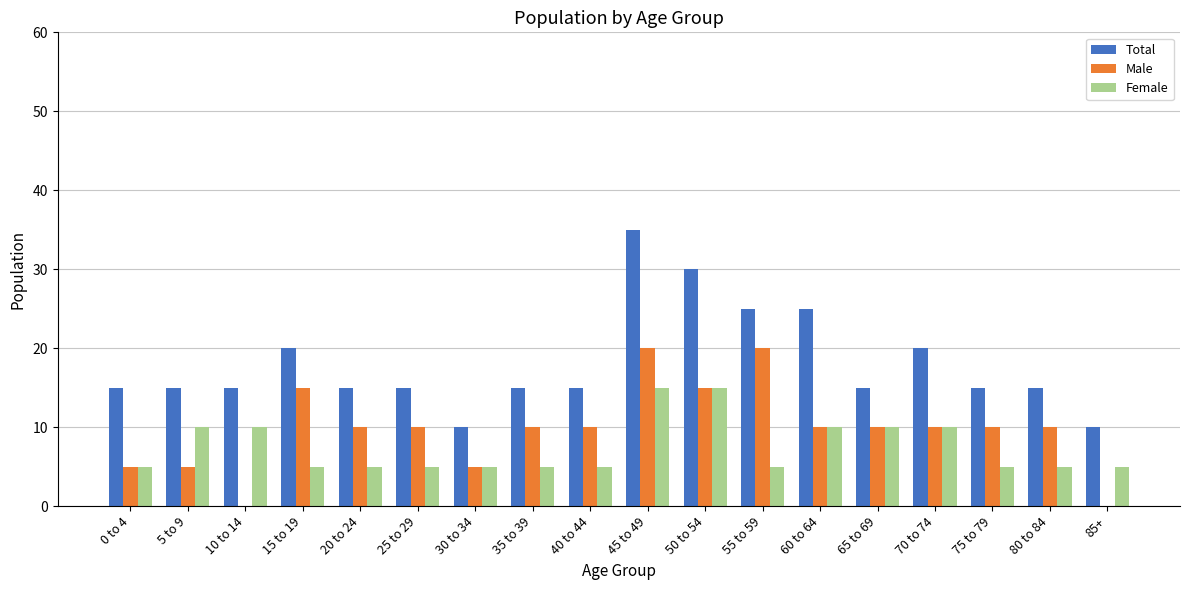

What is the maximum value for Male?

20